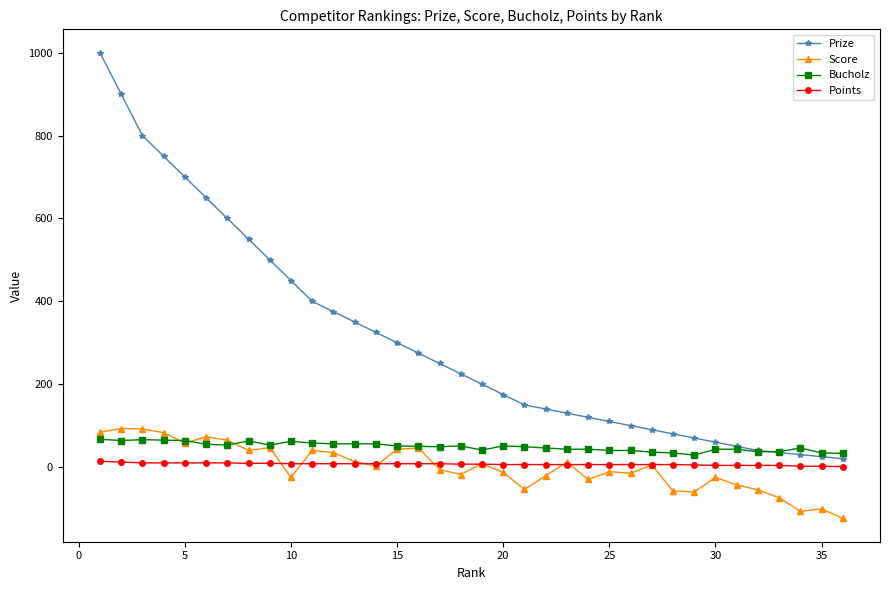

What is the lowest value of the Score series?

-124